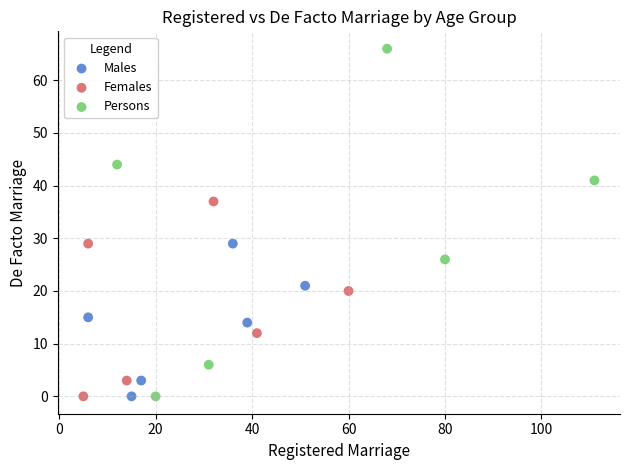

Which series has the widest spread of Y values?

Persons